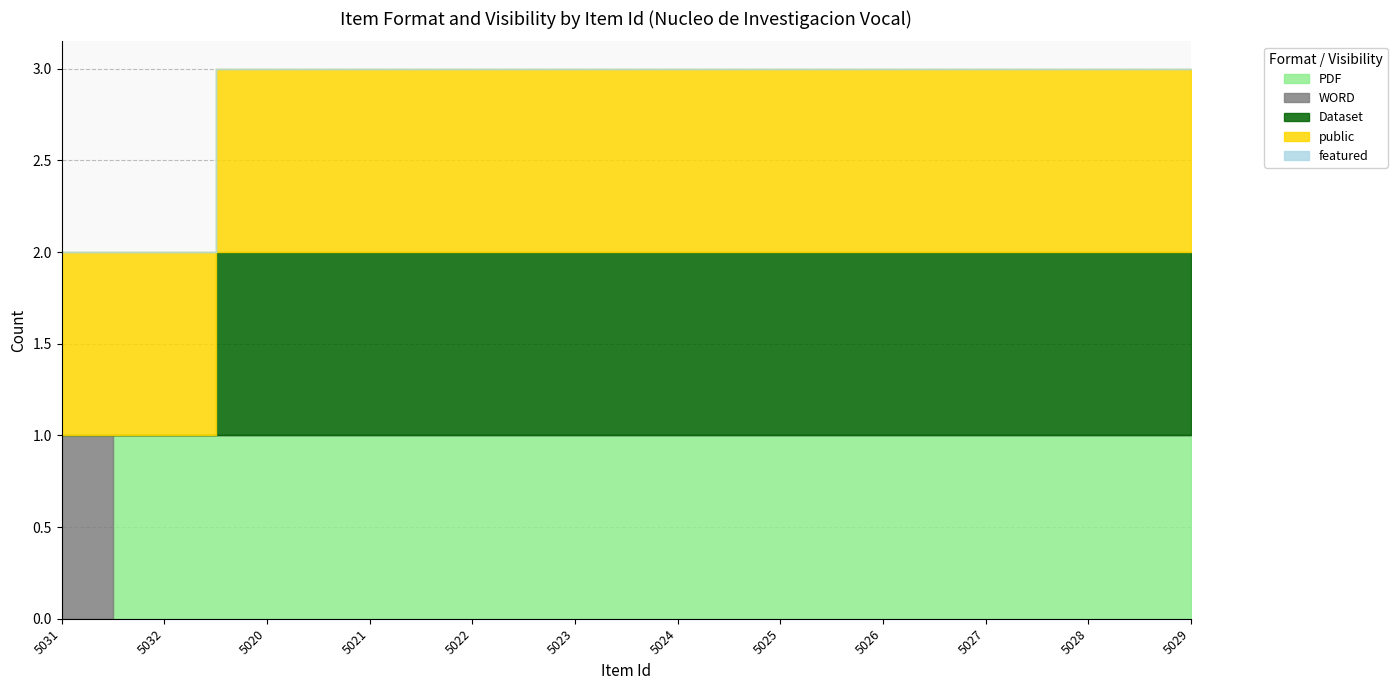

True or false: Dataset and PDF cross at least once.

False